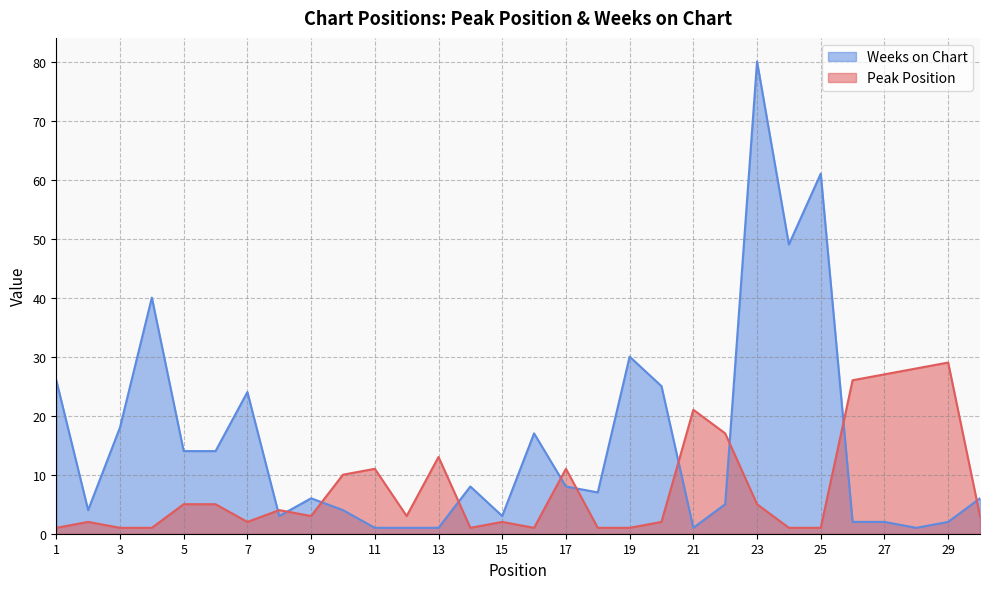

Does the chart have visible grid lines?

Yes